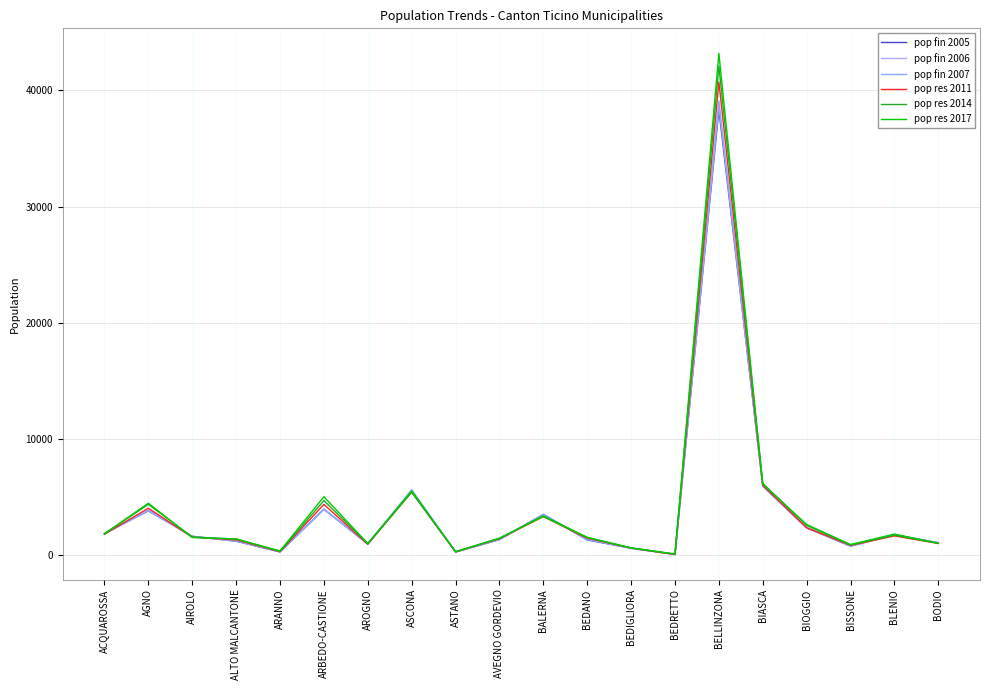

Does the chart display data point markers on the line(s)?

No